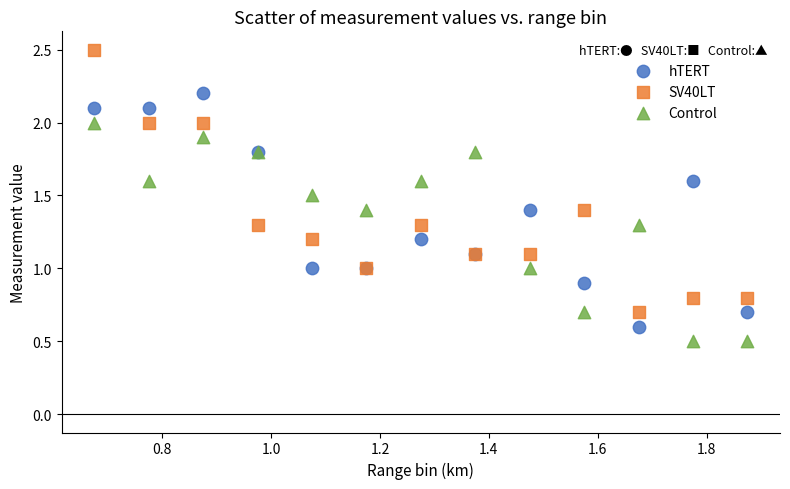

What is the X range (max minus min) for the scatter plot?

1.2